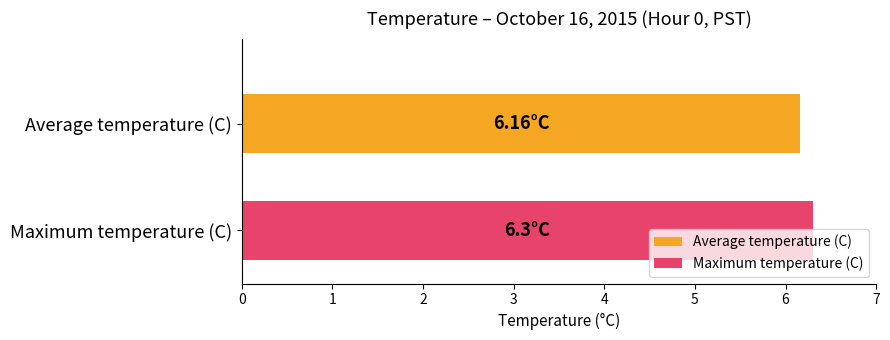

Which series has the widest spread of values?

Average temperature (C)